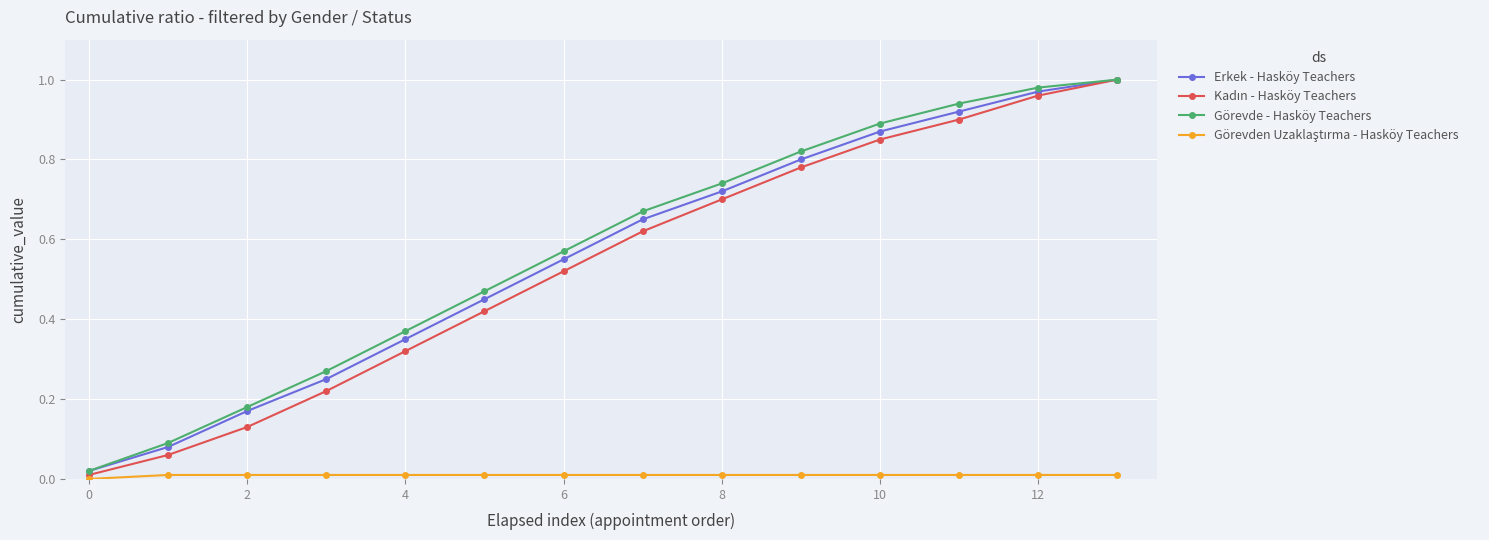

True or false: Erkek - Hasköy Teachers has more than 2 interior local peaks.

False